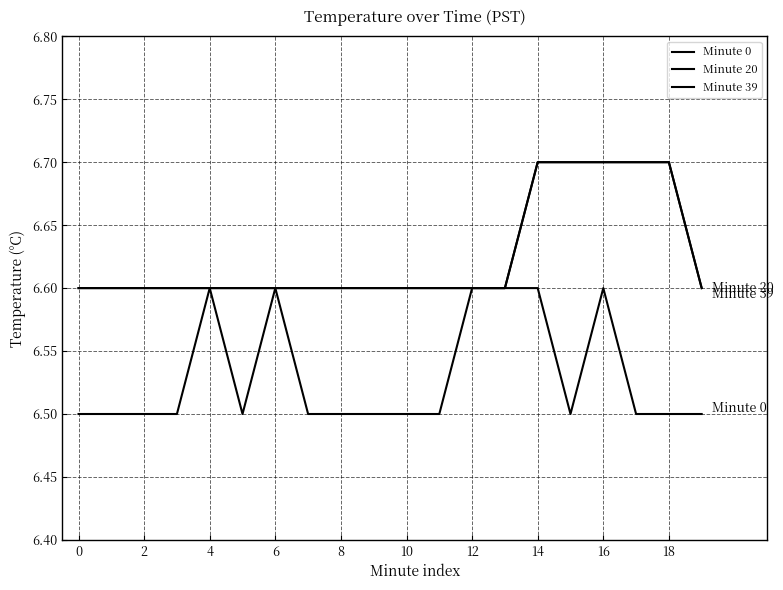

At which label does Minute 39 reach its peak?

14